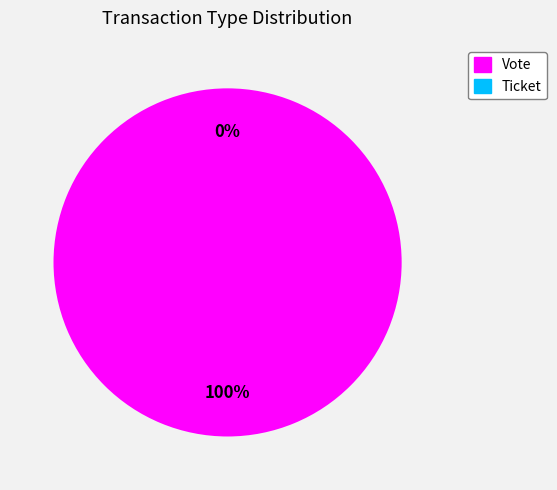

How many slices are in this pie chart?

2